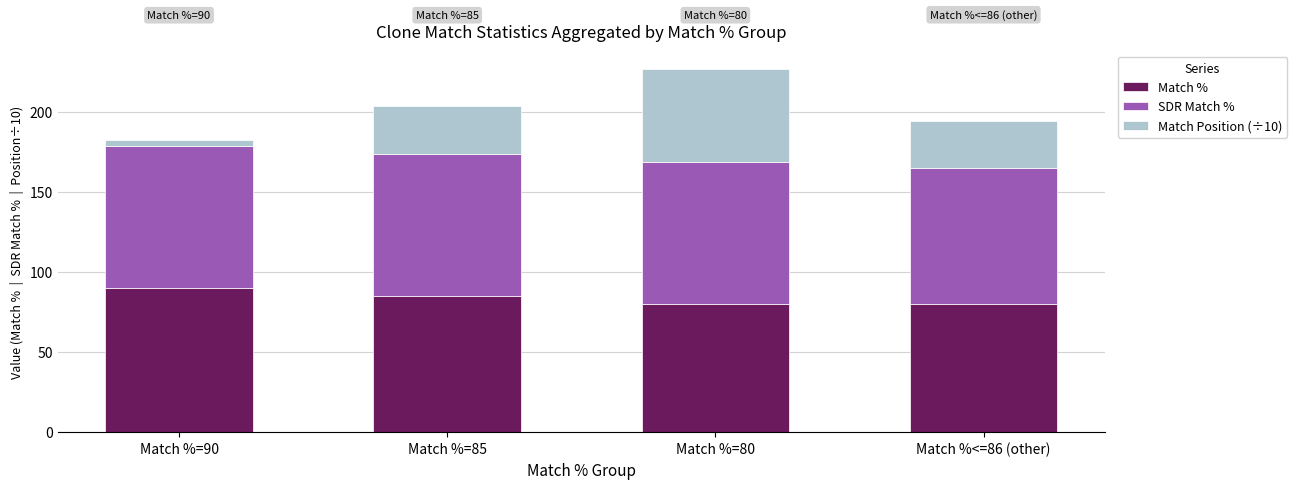

What is the maximum value for Match %?

90.0